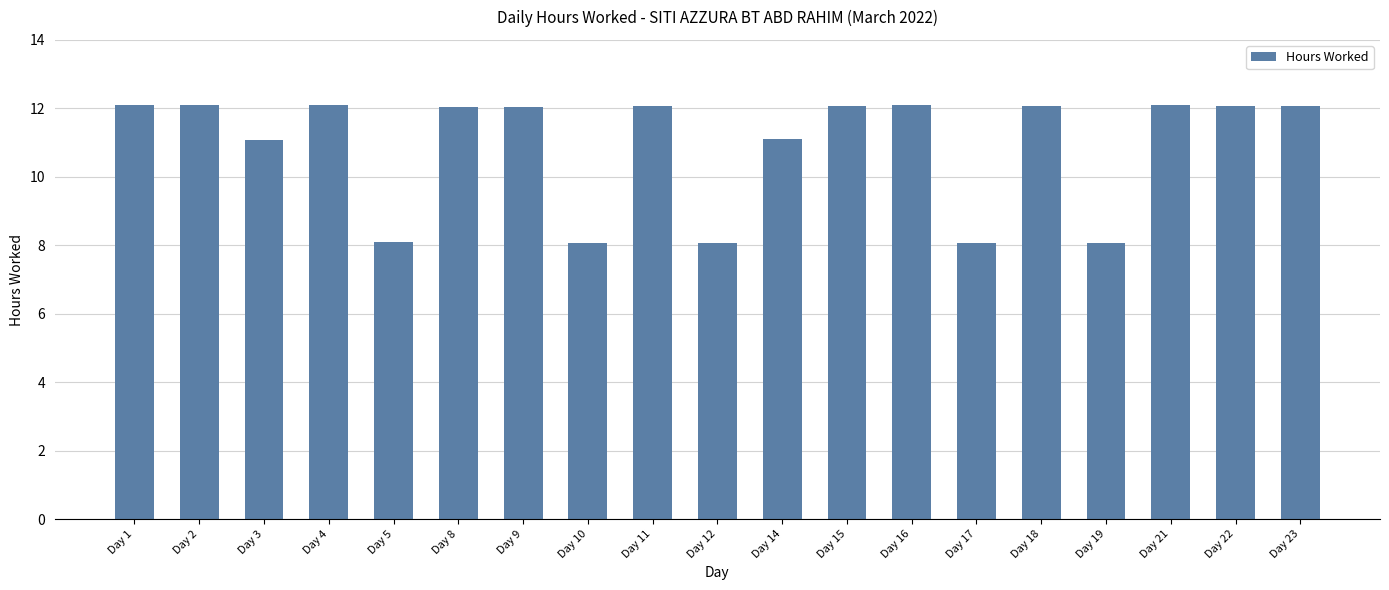

Reading right to left, what are all the values shown in this chart?

Day 23=12.1	Day 22=12.1	Day 21=12.1	Day 19=8.1	Day 18=12.1	Day 17=8.1	Day 16=12.1	Day 15=12.1	Day 14=11.1	Day 12=8.1	Day 11=12.1	Day 10=8.1	Day 9=12.1	Day 8=12.1	Day 5=8.1	Day 4=12.1	Day 3=11.1	Day 2=12.1	Day 1=12.1